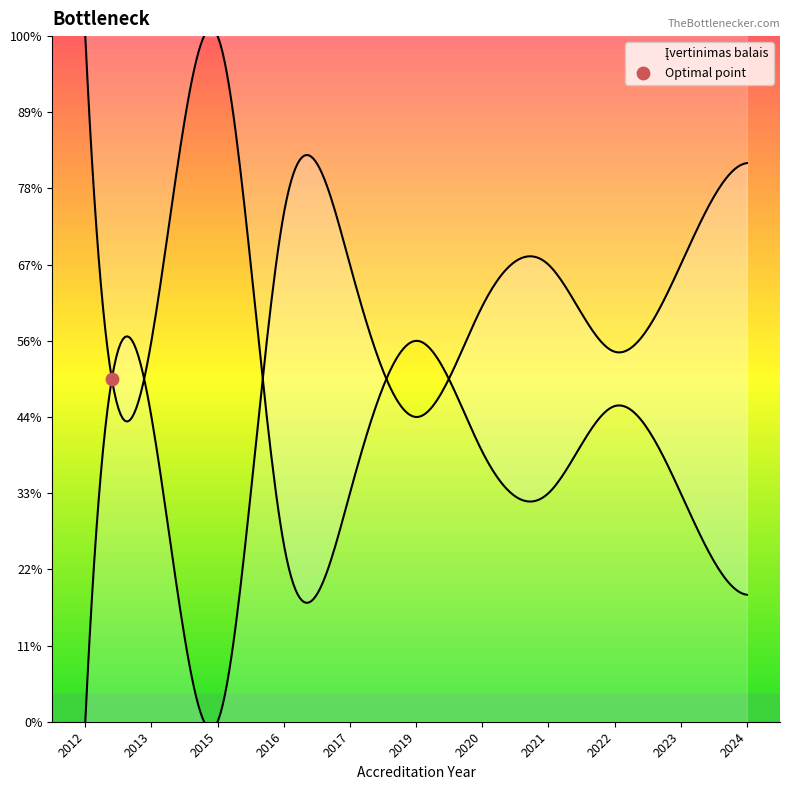

Which has a higher value, 2024 or 2020?

2024